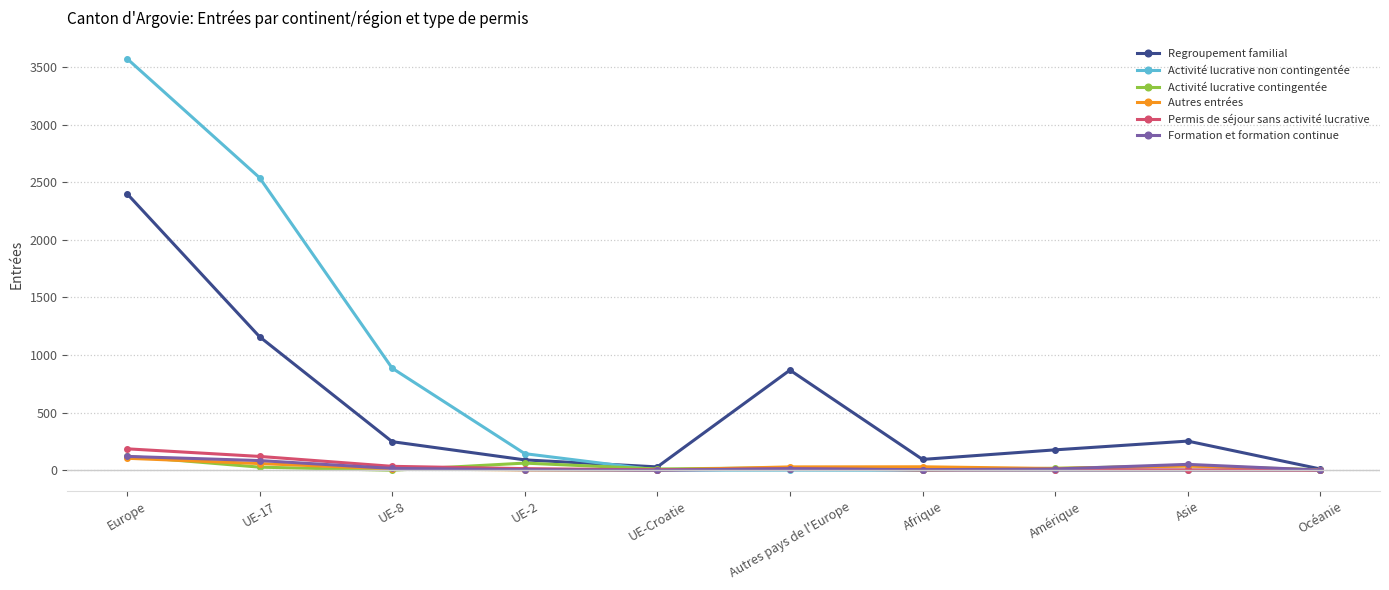

What is the label of the 8th point from the left?

Amérique